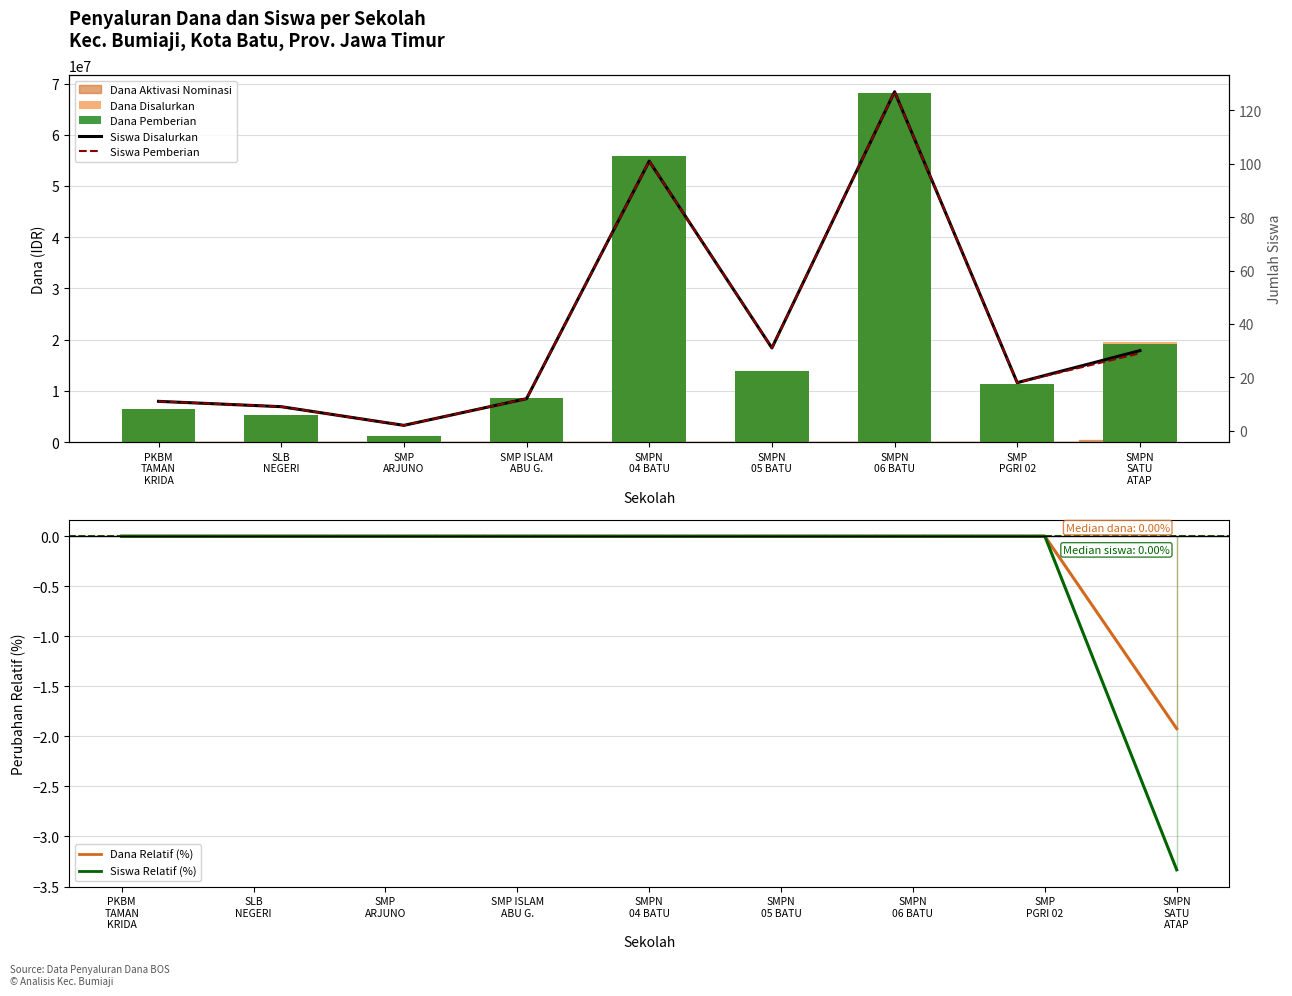

What is the sum of all Dana Pemberian values?

189750000.0